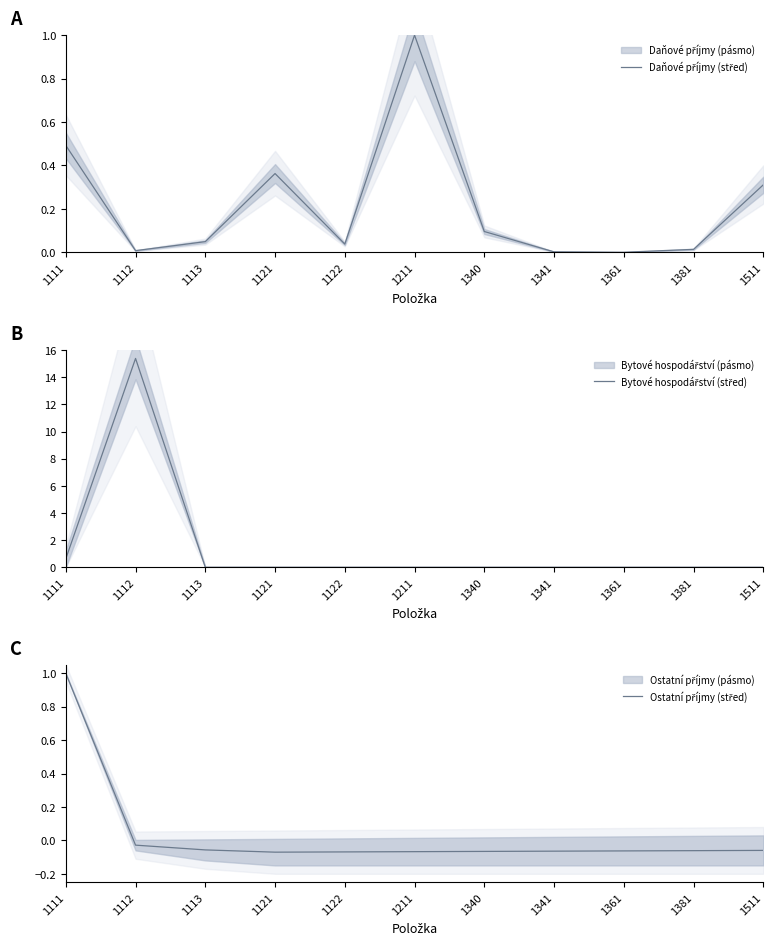

Reading left to right, extract all data points from this chart.

Daňové příjmy (střed): 0.5	0.0	0.0	0.4	0.0	1.0	0.1	0.0	0.0	0.0	0.3
Bytové hospodářství (střed): 0.6	15.4	0.0	0.0	0.0	0.0	0.0	0.0	0.0	0.0	0.0
Ostatní příjmy (střed): 1.0	-0.0	-0.1	-0.1	-0.1	-0.1	-0.1	-0.1	-0.1	-0.1	-0.1